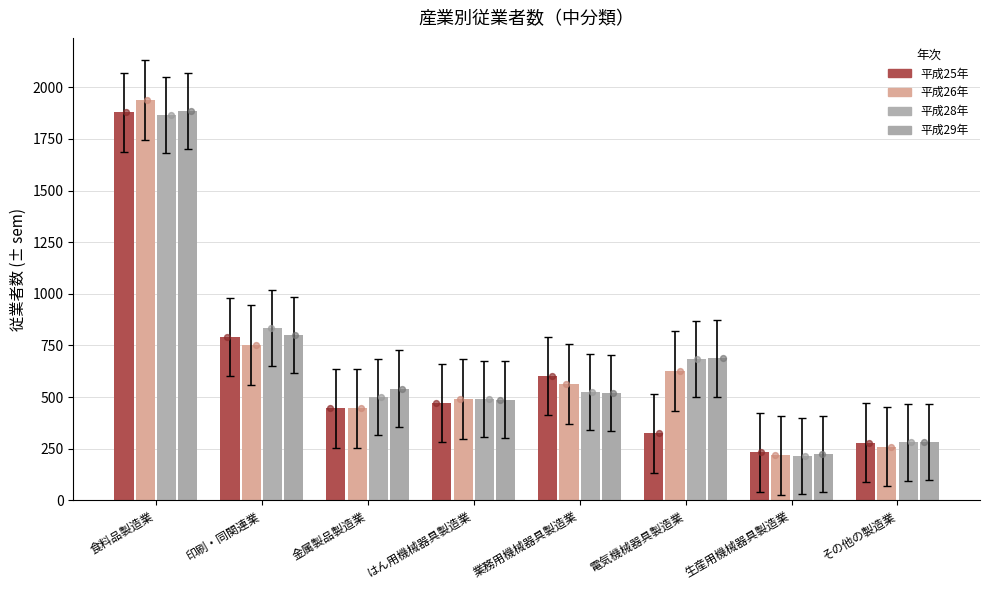

At which category is the sum across all series the highest?

食料品製造業